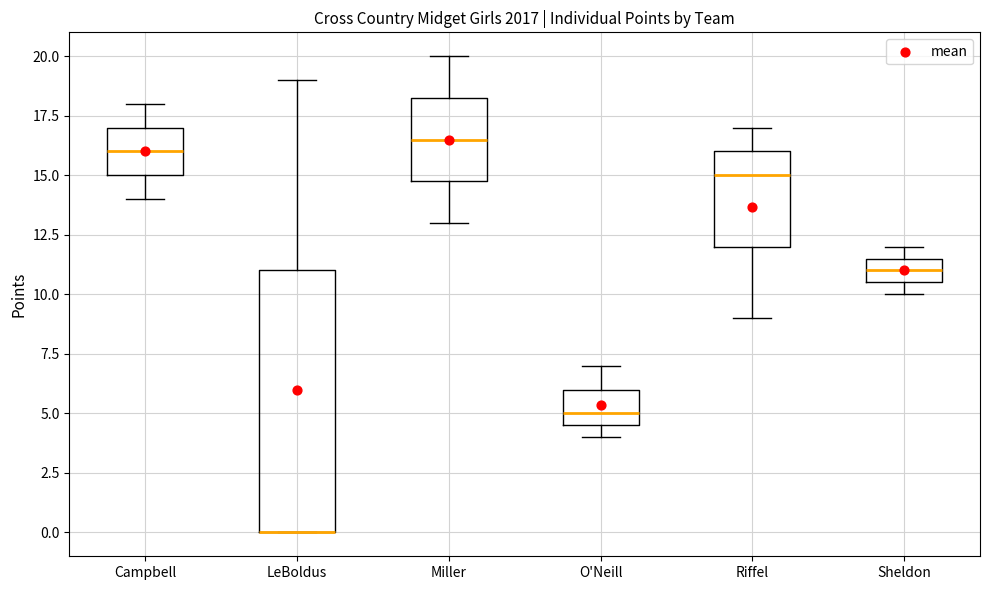

Comparing the boxes themselves (not the whiskers), which one is the tallest?

LeBoldus